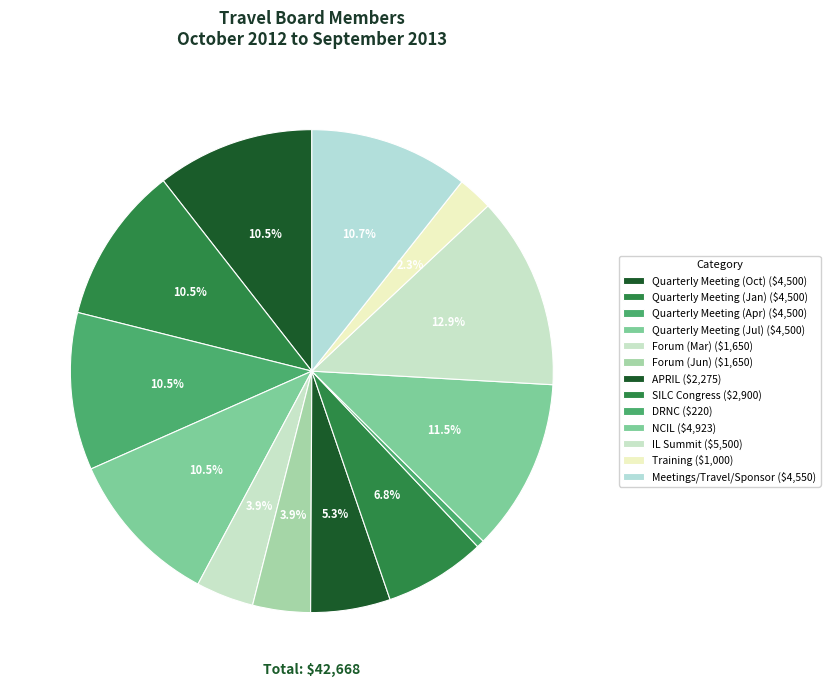

To the nearest percent, what is the difference between the largest and smallest slice percentages?

12%